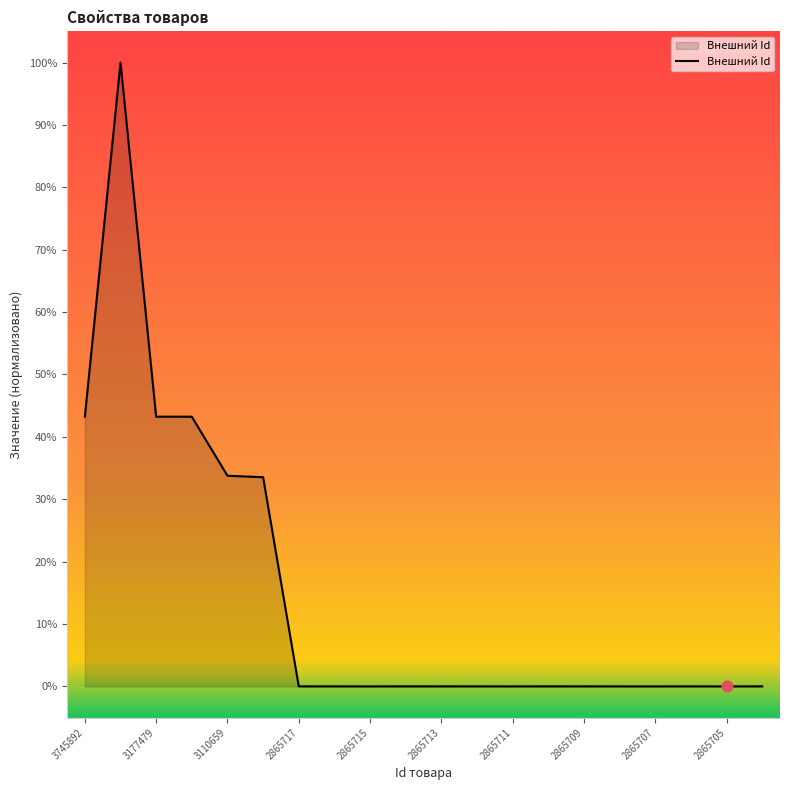

What is the maximum value shown in the chart?

100.0